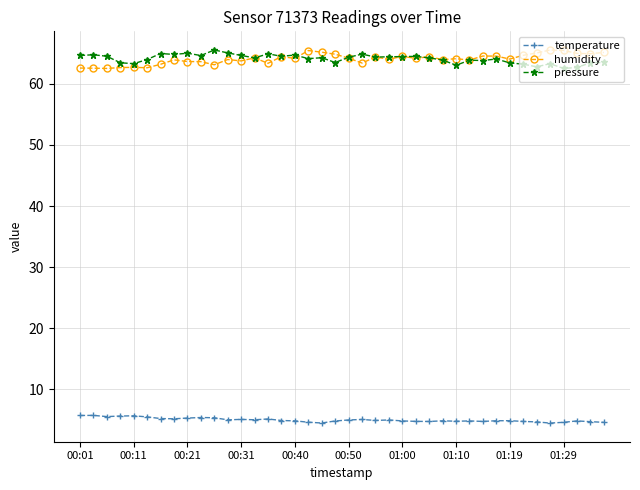

How many lines are shown in the chart?

3